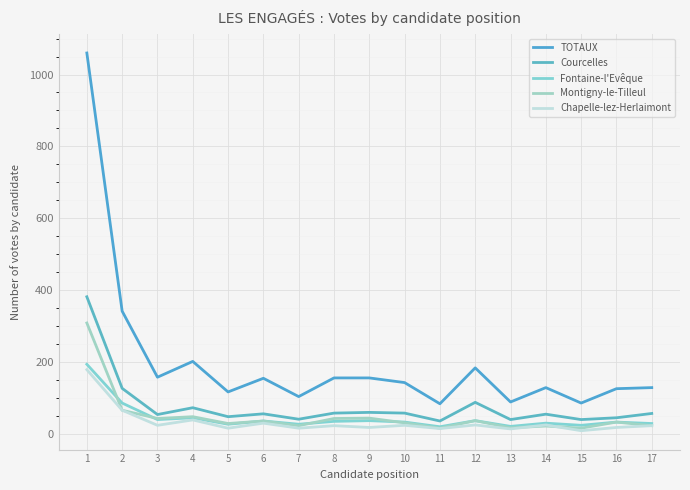

What value does the Montigny-le-Tilleul series have at 9?

43